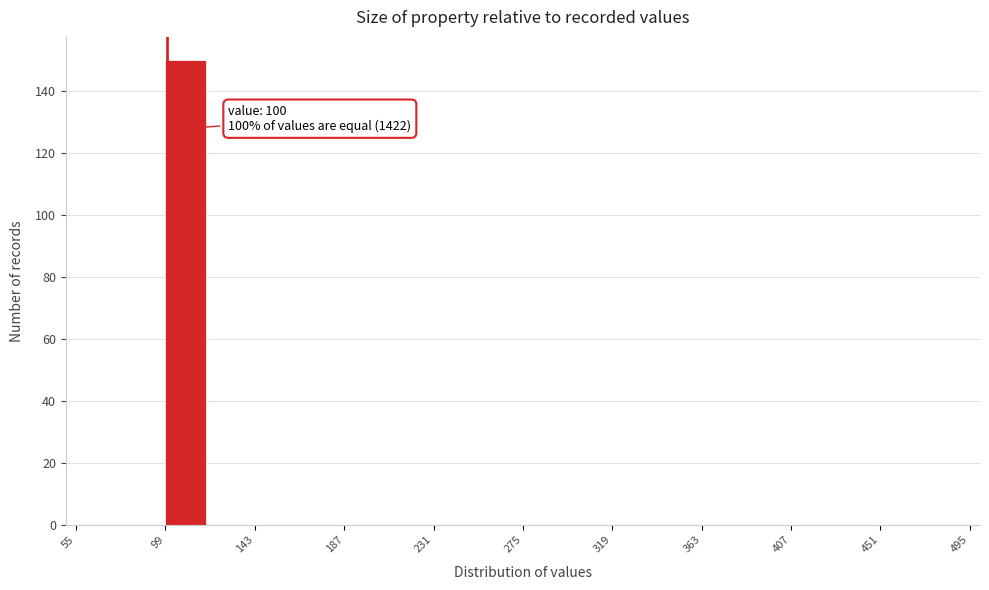

Over which range of the x-axis is the bar tallest?

99 to 121